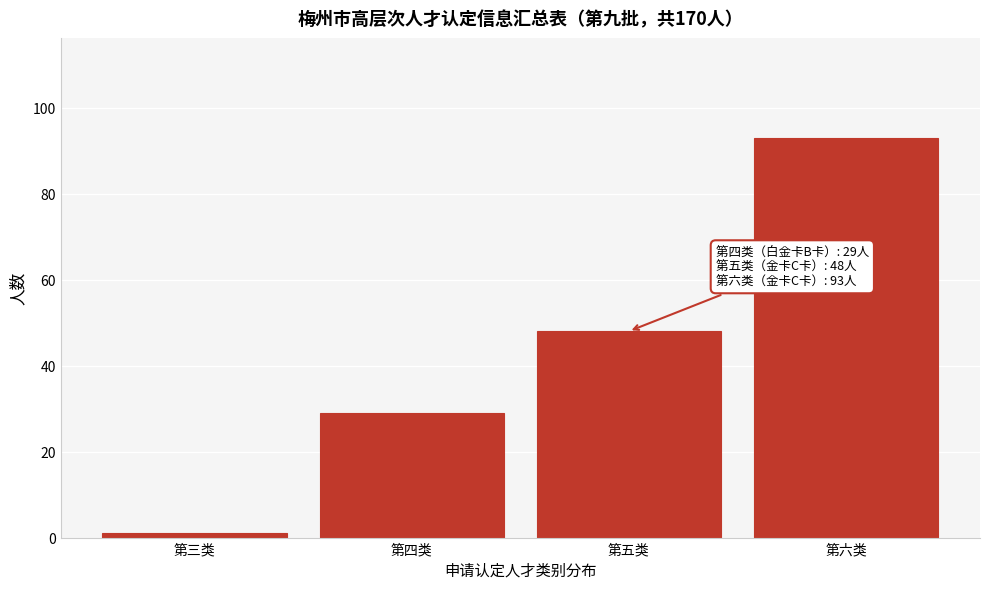

Reading left to right, what are all the values shown in this chart?

1	29	48	93